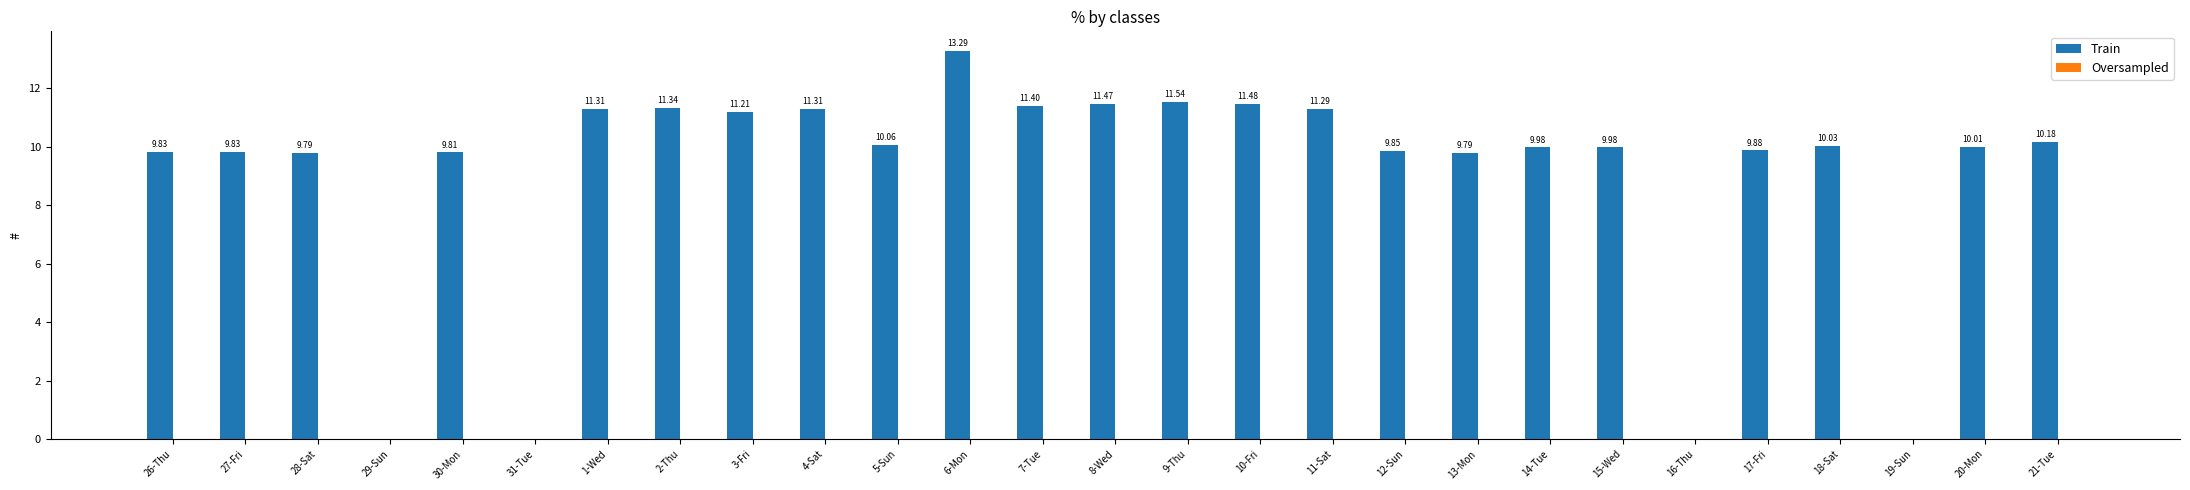

Are the bars horizontal?

No